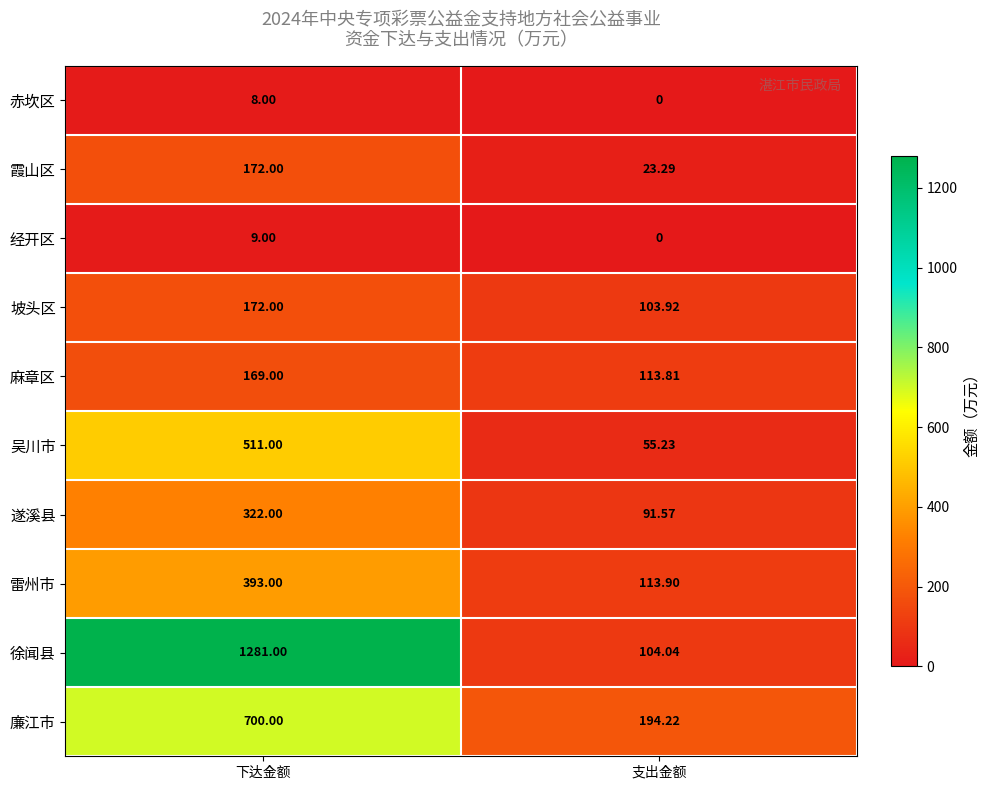

What is the difference between the highest and lowest values at 下达金额?

1273.0